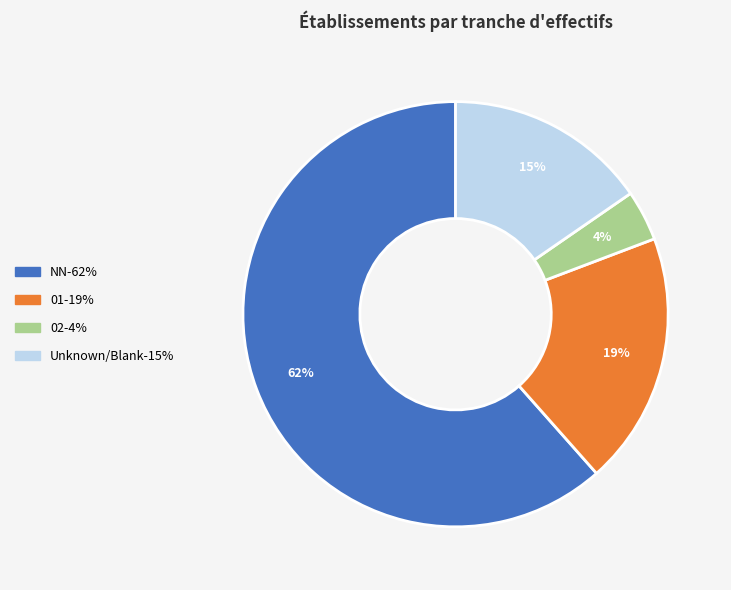

Is there any slice that represents more than half of the pie?

Yes